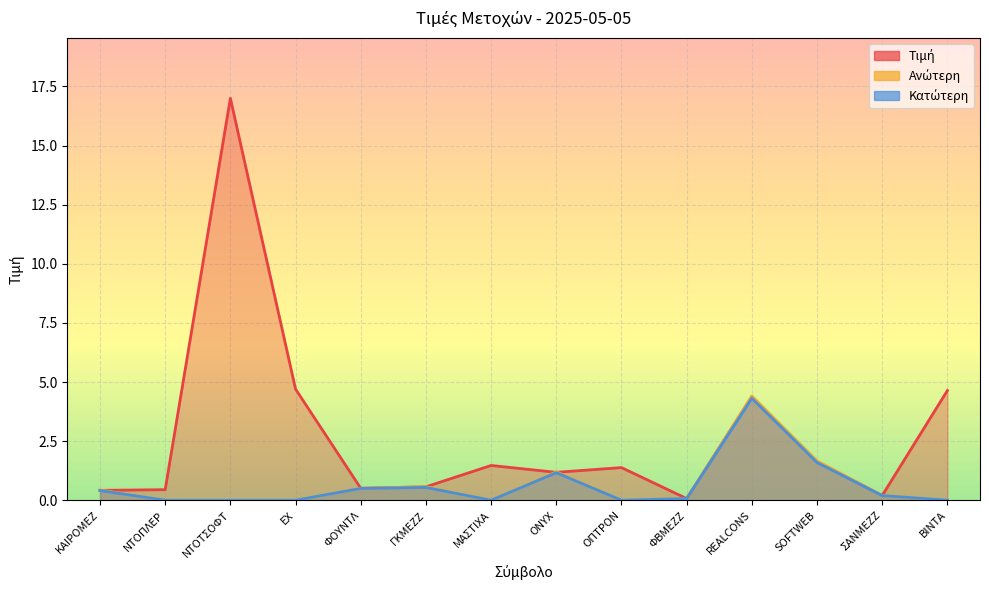

What position from the left is ΕΧ?

4